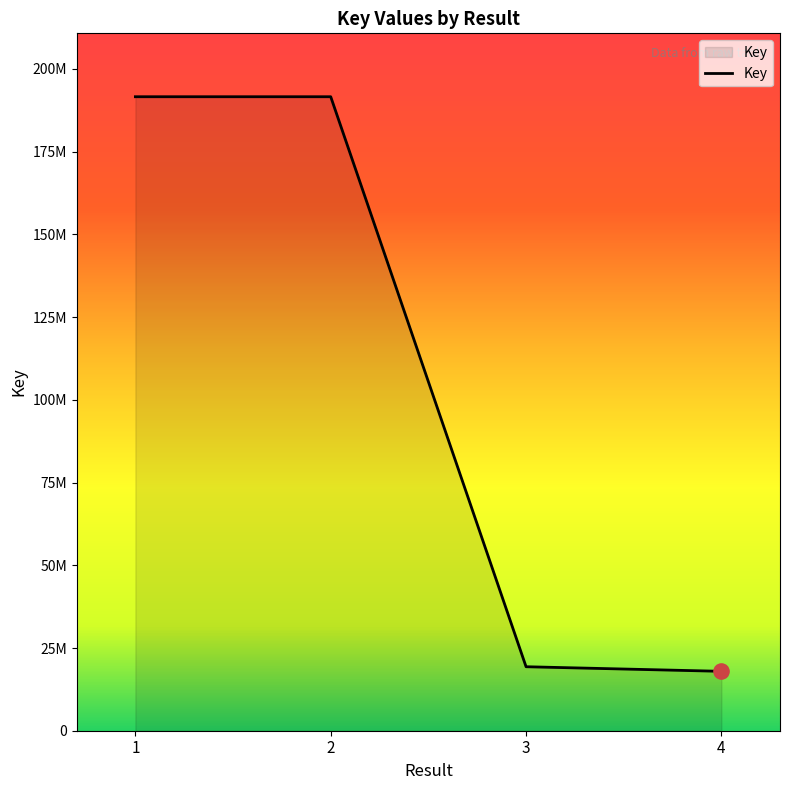

Approximately how many times larger is the value at 2 compared to 4?

10.7